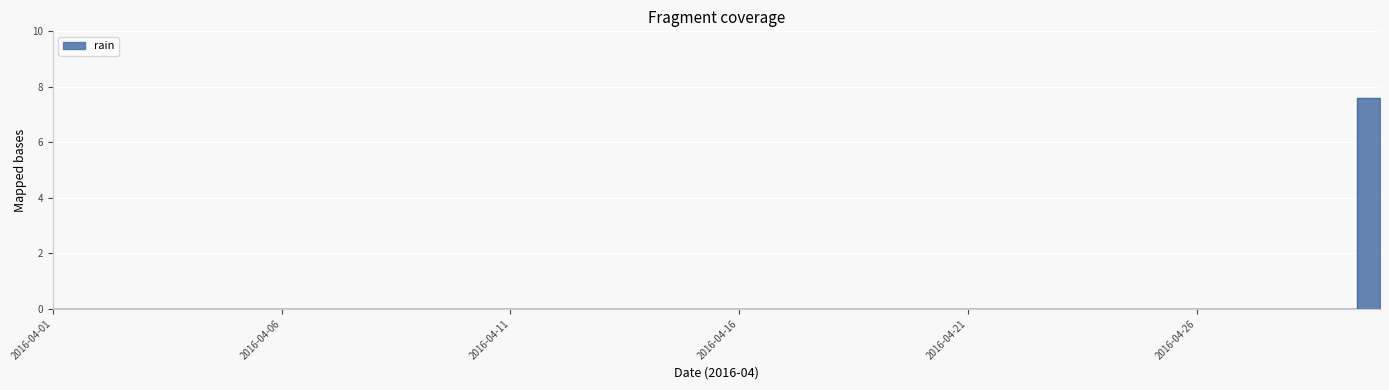

Reading left to right, transcribe all the data shown in this chart.

2016-04-01=0.0	2016-04-02=0.0	2016-04-03=0.0	2016-04-04=0.0	2016-04-05=0.0	2016-04-06=0.0	2016-04-07=0.0	2016-04-08=0.0	2016-04-09=0.0	2016-04-10=0.0	2016-04-11=0.0	2016-04-12=0.0	2016-04-13=0.0	2016-04-14=0.0	2016-04-15=0.0	2016-04-16=0.0	2016-04-17=0.0	2016-04-18=0.0	2016-04-19=0.0	2016-04-20=0.0	2016-04-21=0.0	2016-04-22=0.0	2016-04-23=0.0	2016-04-24=0.0	2016-04-25=0.0	2016-04-26=0.0	2016-04-27=0.0	2016-04-28=0.0	2016-04-29=0.0	2016-04-30=7.6